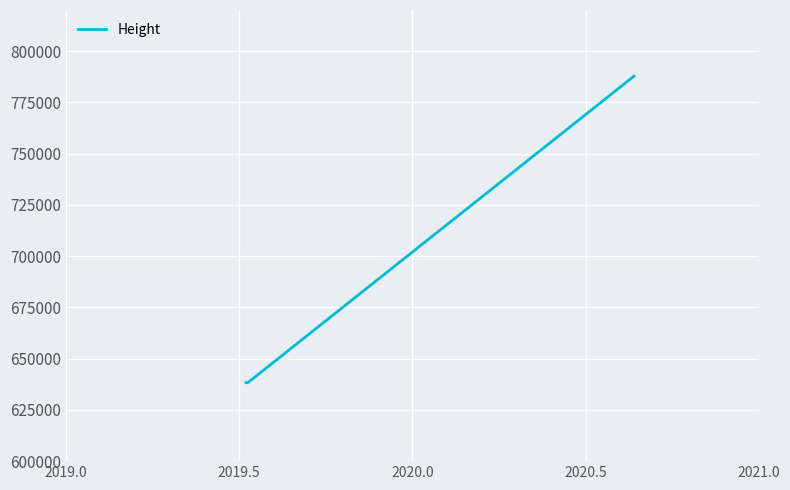

What is the difference between the maximum and minimum values?

149485